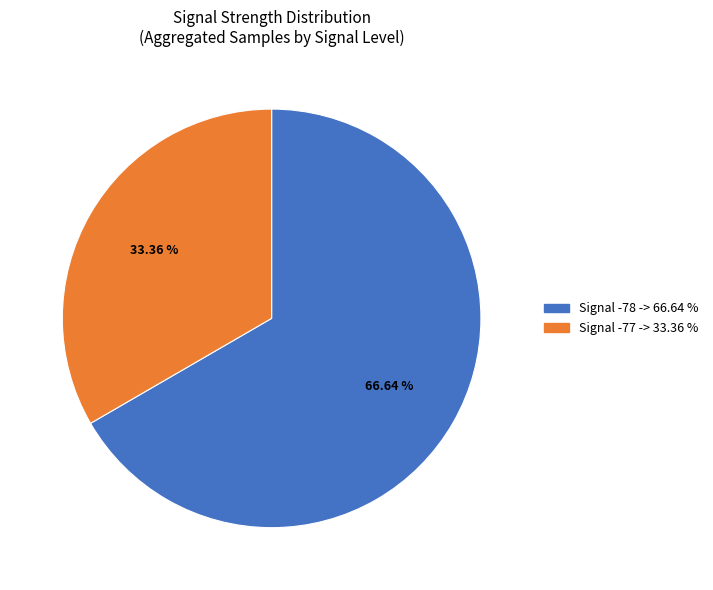

Is there a majority slice in this chart?

Yes